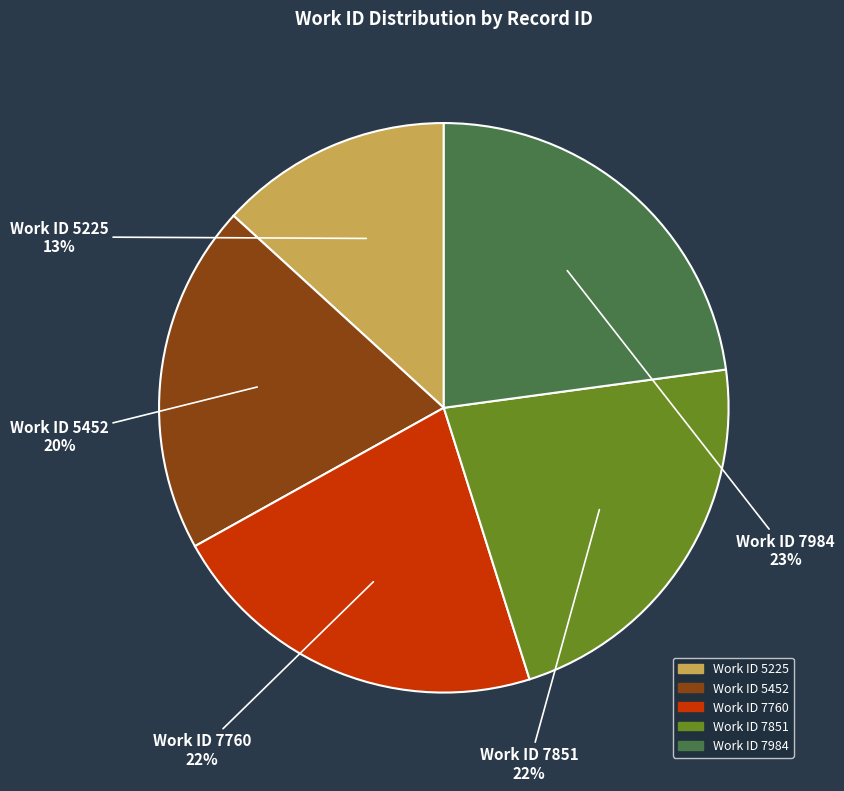

Between Work ID 5225 and Work ID 5452, which is larger?

Work ID 5452